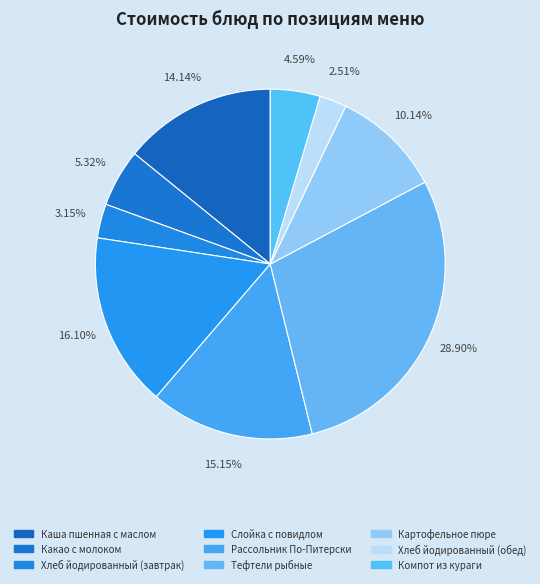

How many slices are in this pie chart?

9